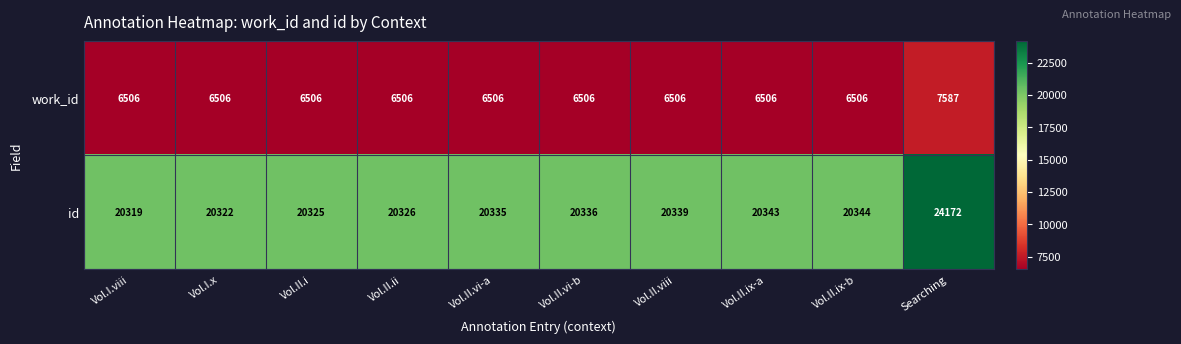

What is the average value of the id series?

20716